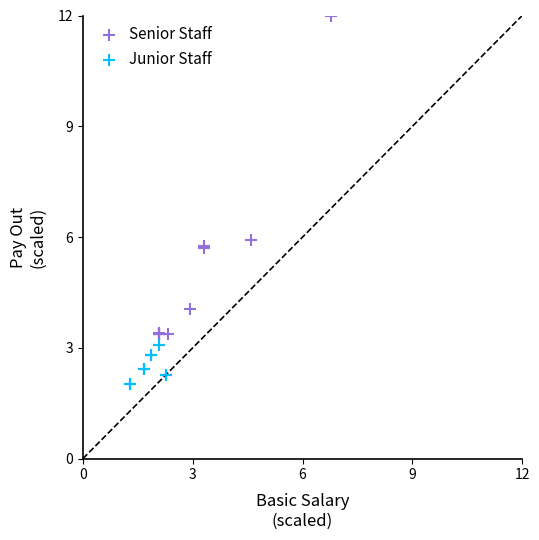

What are all the series names shown in the legend?

Senior Staff, Junior Staff